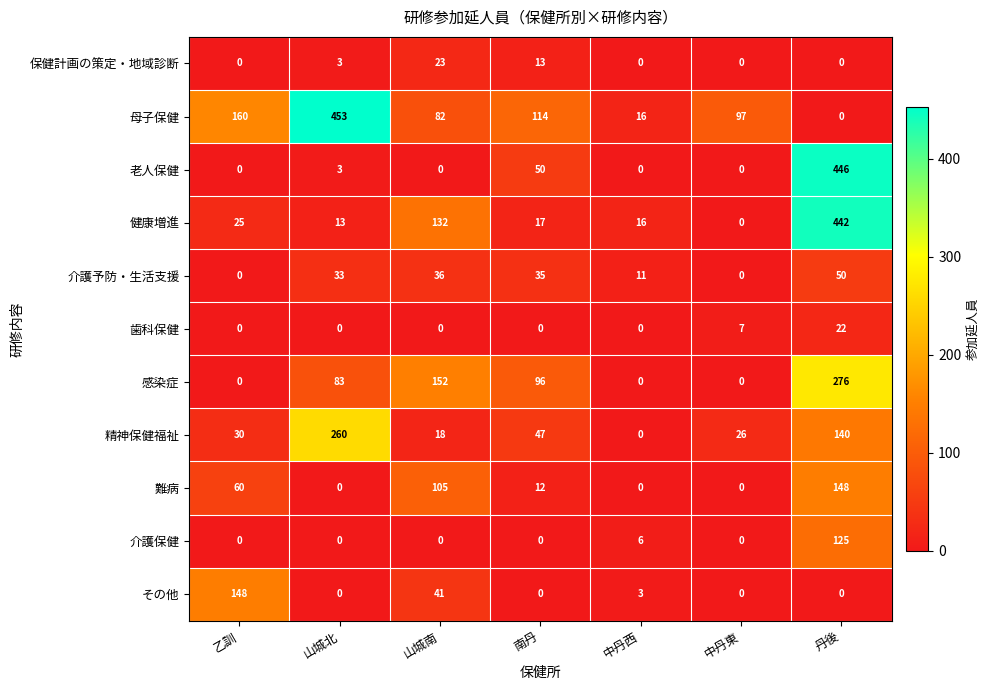

Which series has the largest total across all categories?

母子保健